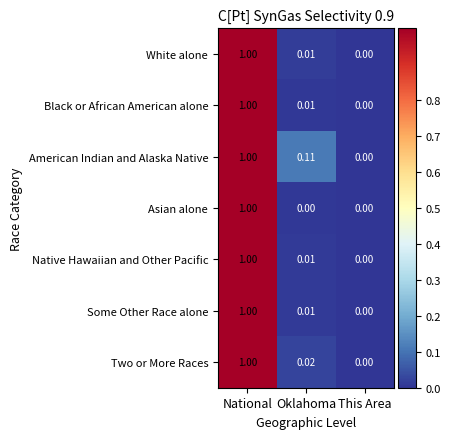

Which series has the largest total across all categories?

American Indian and Alaska Native